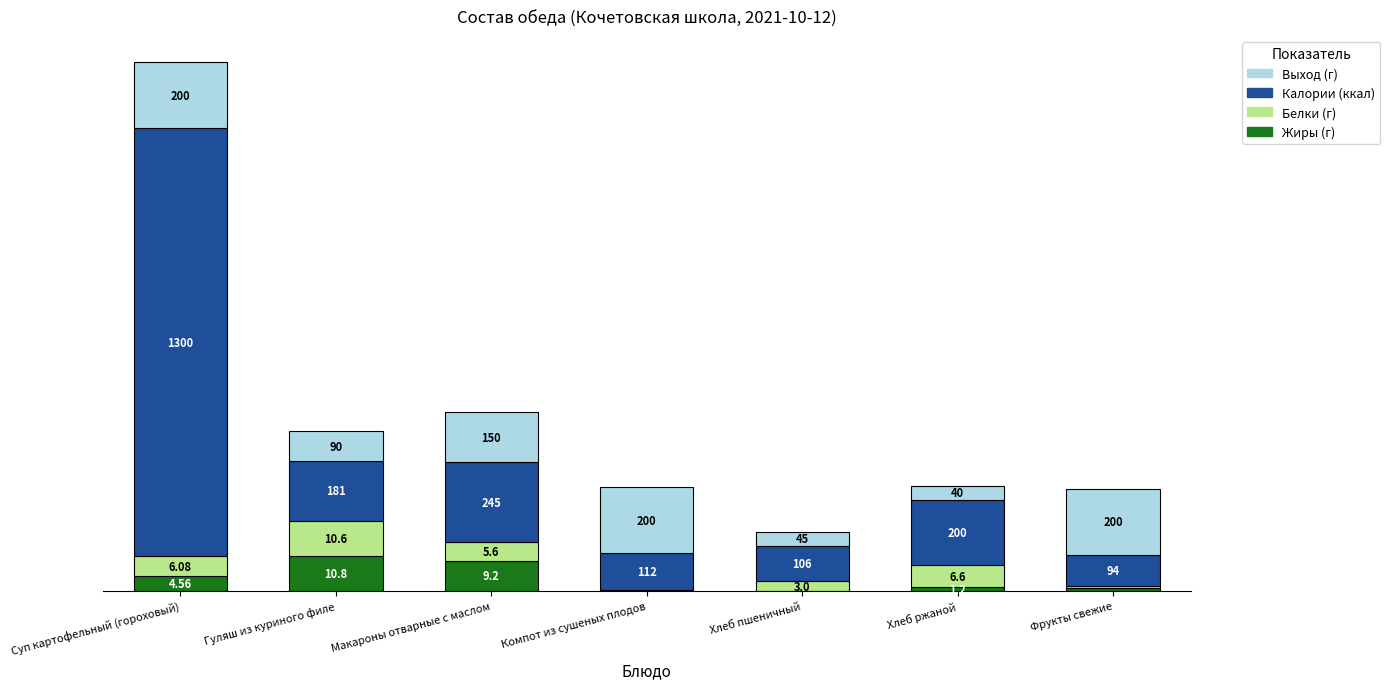

At which category is the sum across all series the highest?

Суп картофельный (гороховый)